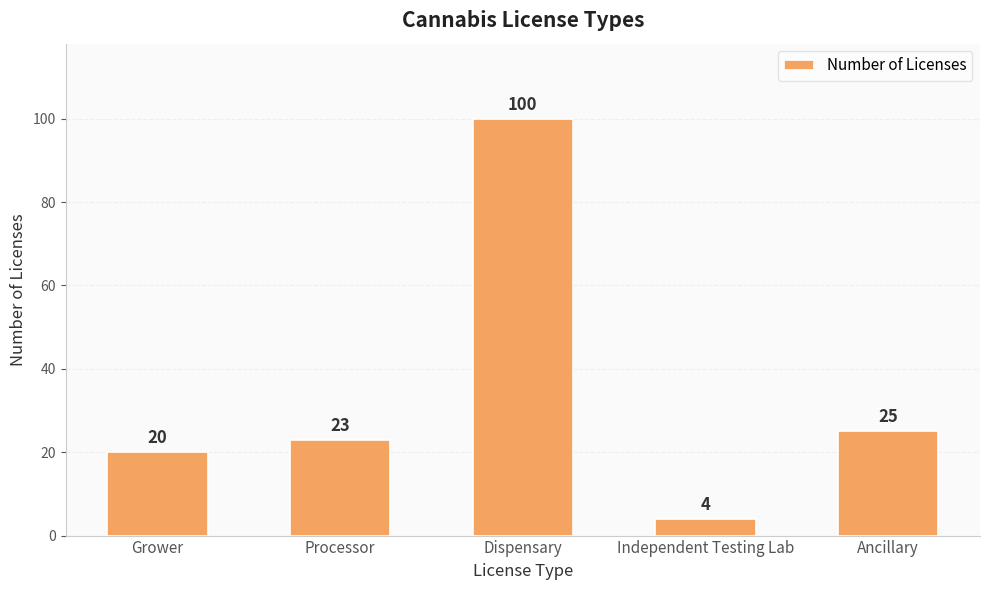

Are the bars horizontal?

No